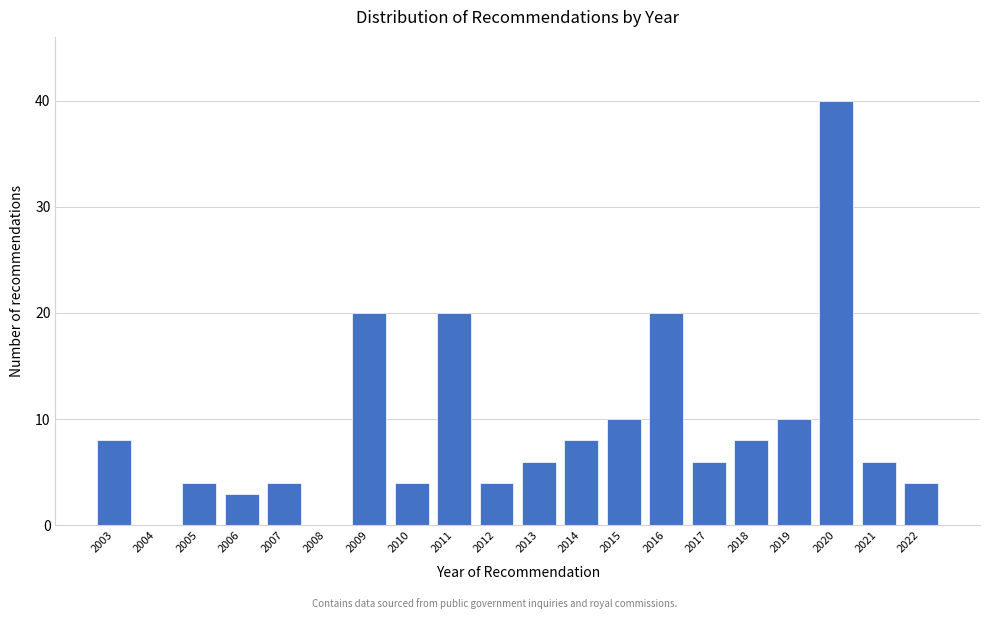

Reading left to right, list all the values displayed in this chart.

2003=8	2004=0	2005=4	2006=3	2007=4	2008=0	2009=20	2010=4	2011=20	2012=4	2013=6	2014=8	2015=10	2016=20	2017=6	2018=8	2019=10	2020=40	2021=6	2022=4